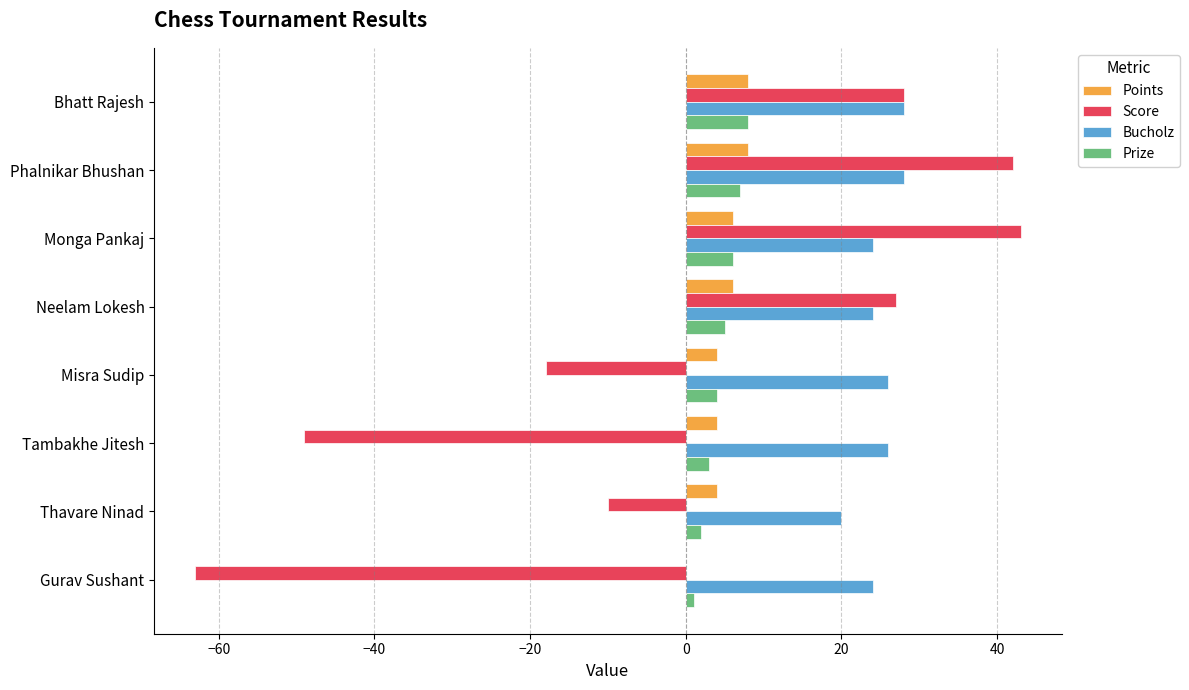

At which label is Score closest to -10?

Thavare Ninad